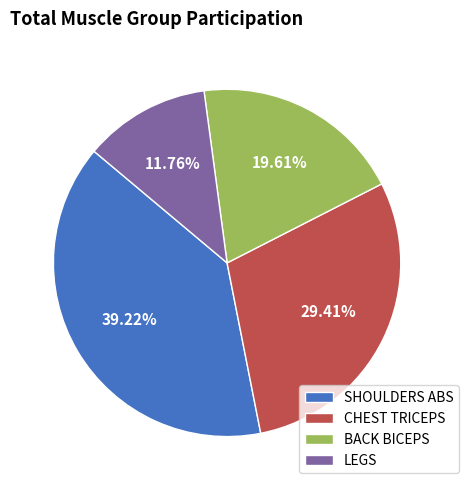

The BACK BICEPS slice represents 20% of the pie. True or false?

True